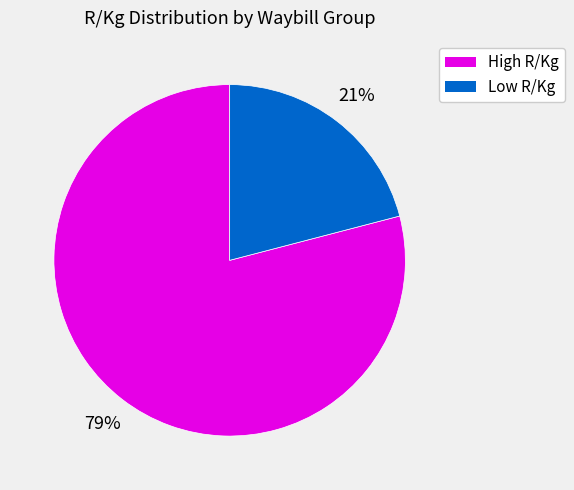

Is there a majority slice in this chart?

Yes